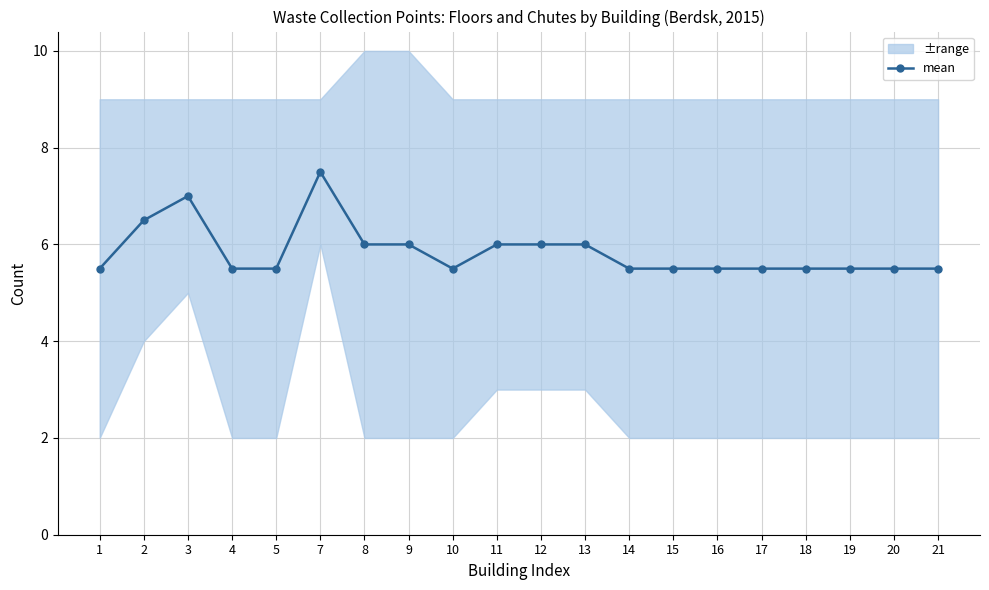

Count the values in the range 5 to 6.

17